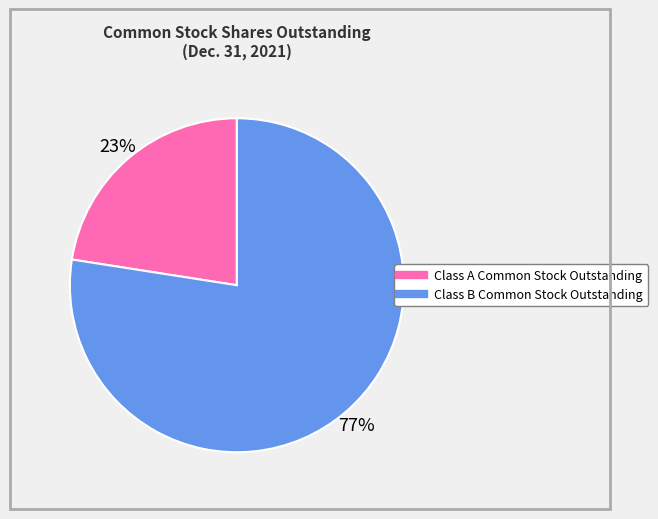

Between Class B Common Stock Outstanding and Class A Common Stock Outstanding, which is larger?

Class B Common Stock Outstanding